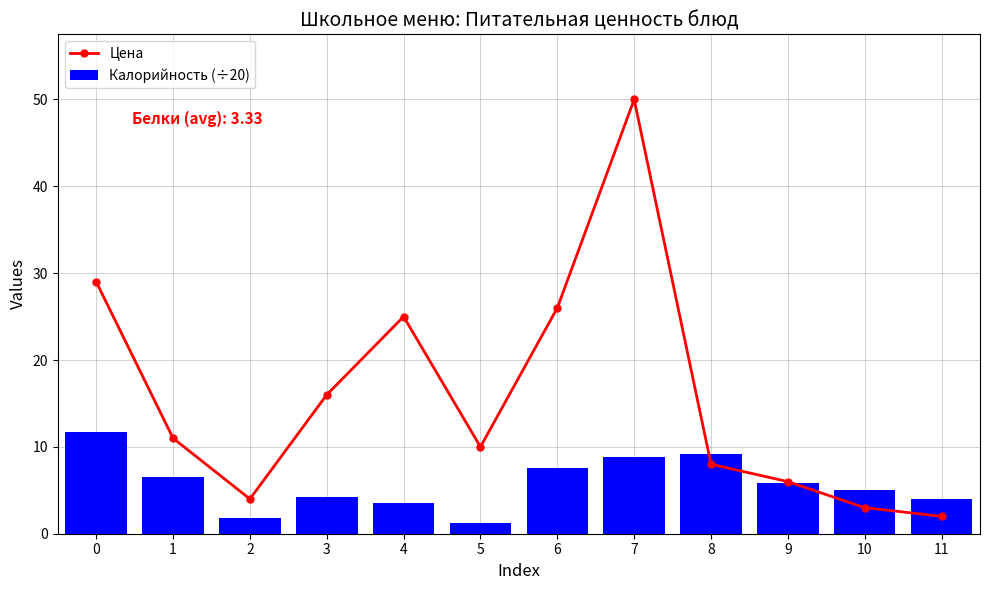

What is the smallest value displayed?

1.2